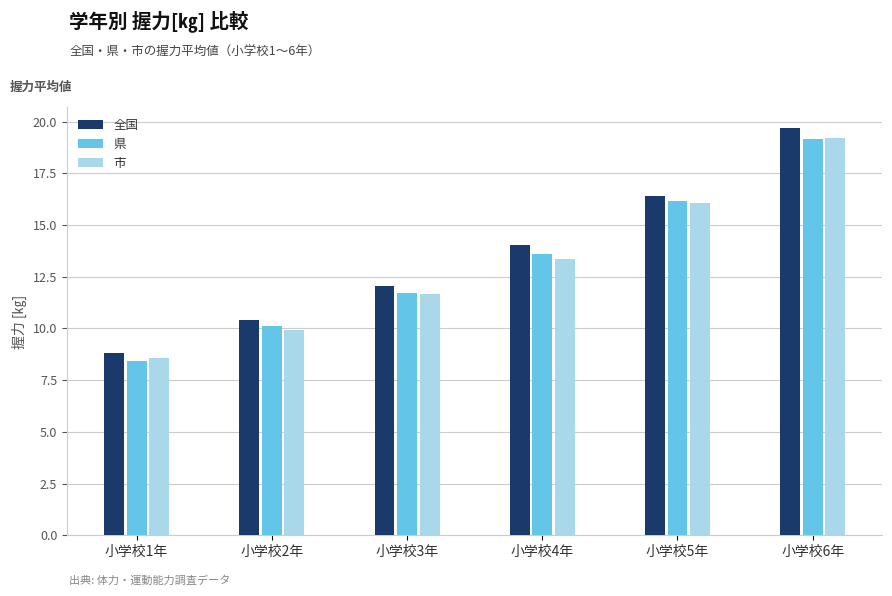

What is the total value across all series at 小学校6年?

58.1